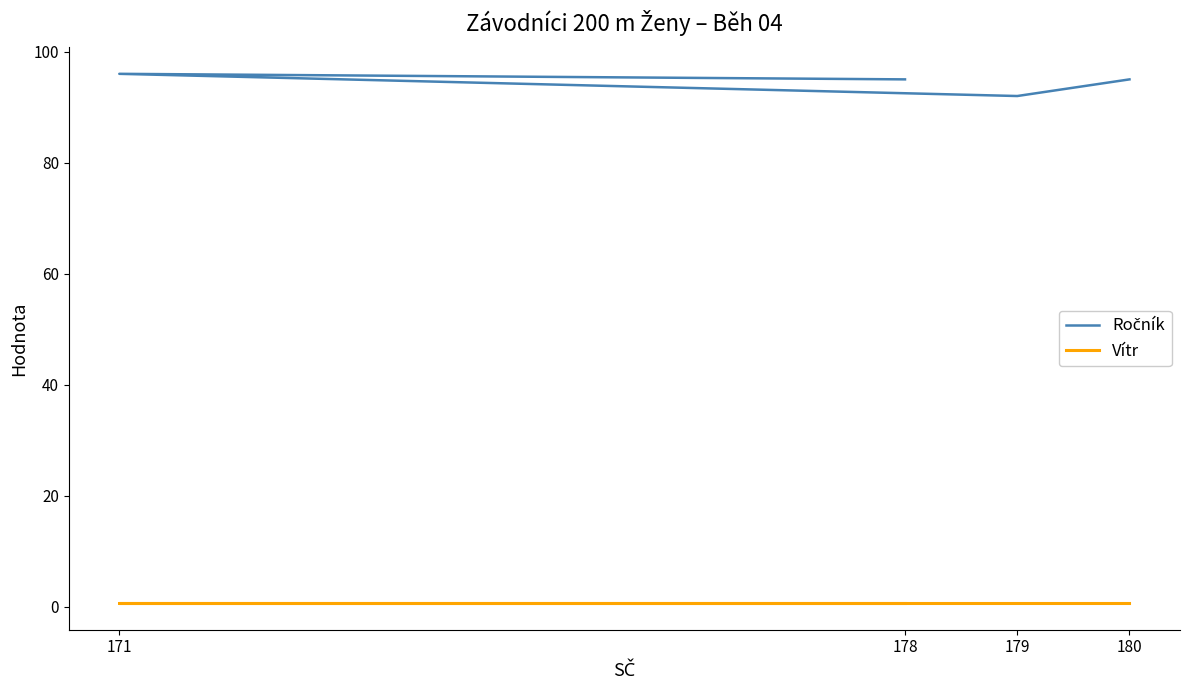

Is it true that Vítr equals 1.0 at 179?

False